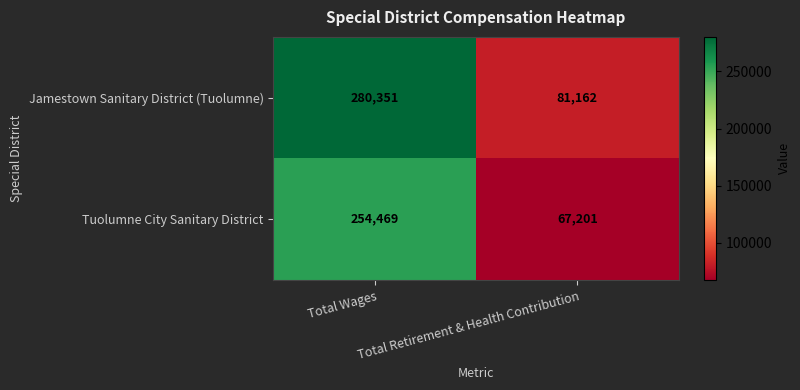

What is the total value across all series at Total Wages?

534820